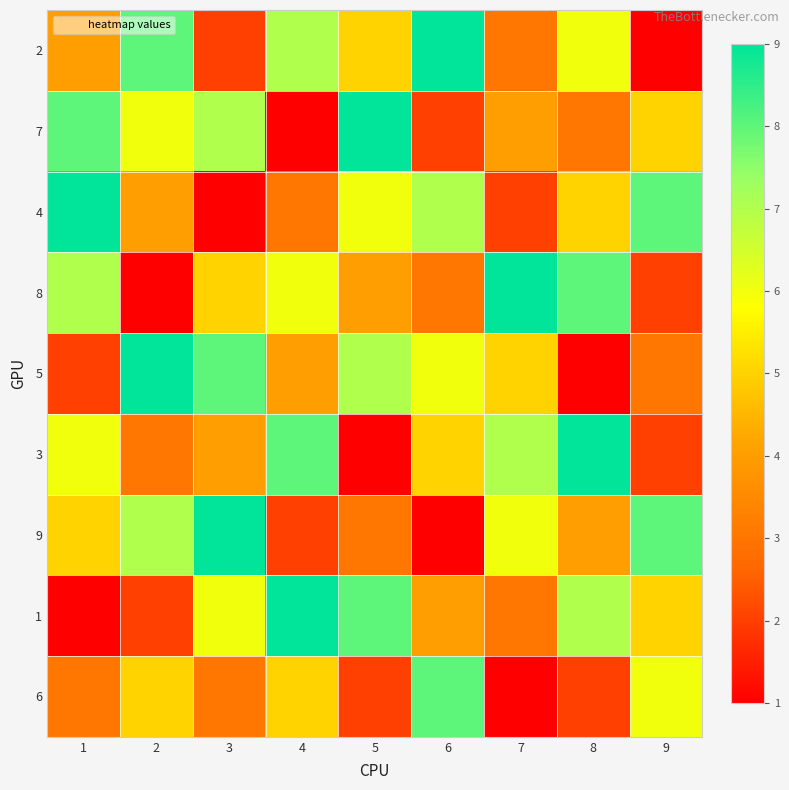

Which has a higher value, 4 or 8?

4